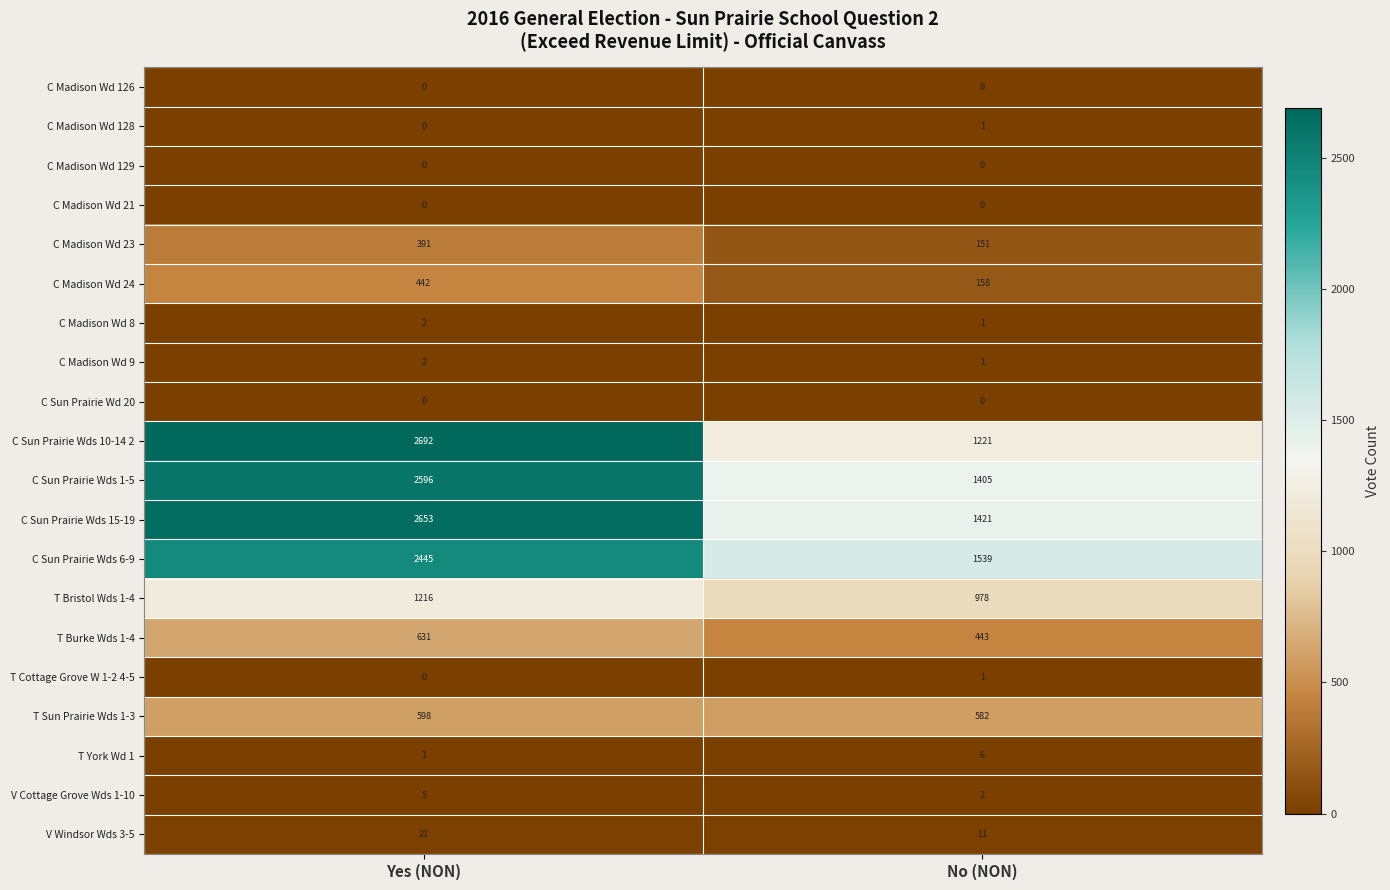

Which series has the largest total across all categories?

C Sun Prairie Wds 15-19